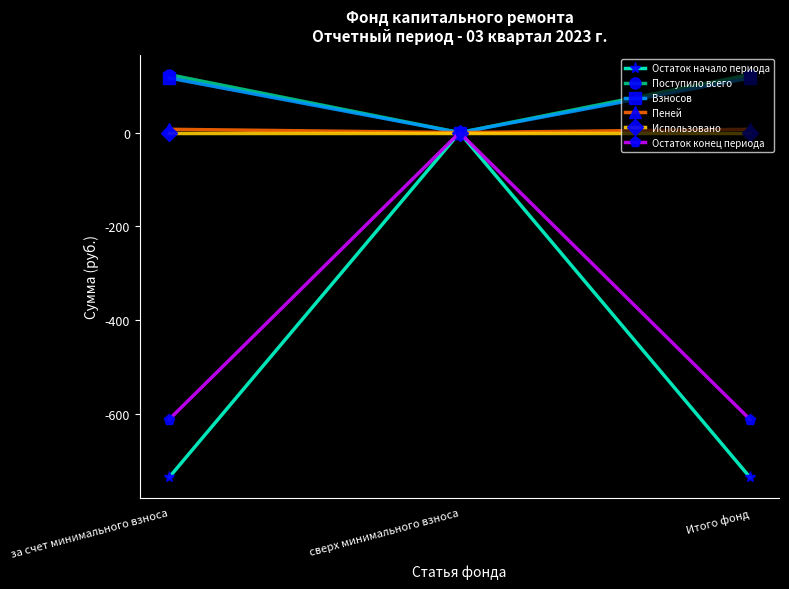

What position from the right is сверх минимального взноса?

2